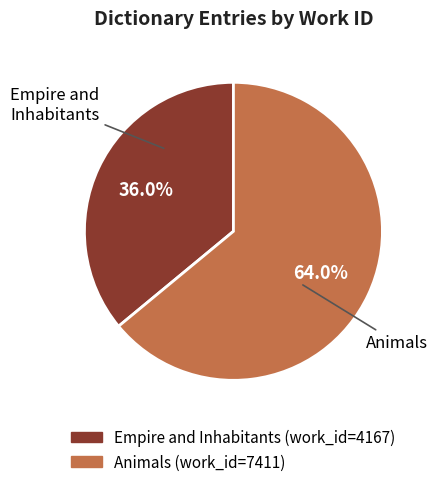

Count the number of slices in the pie.

2